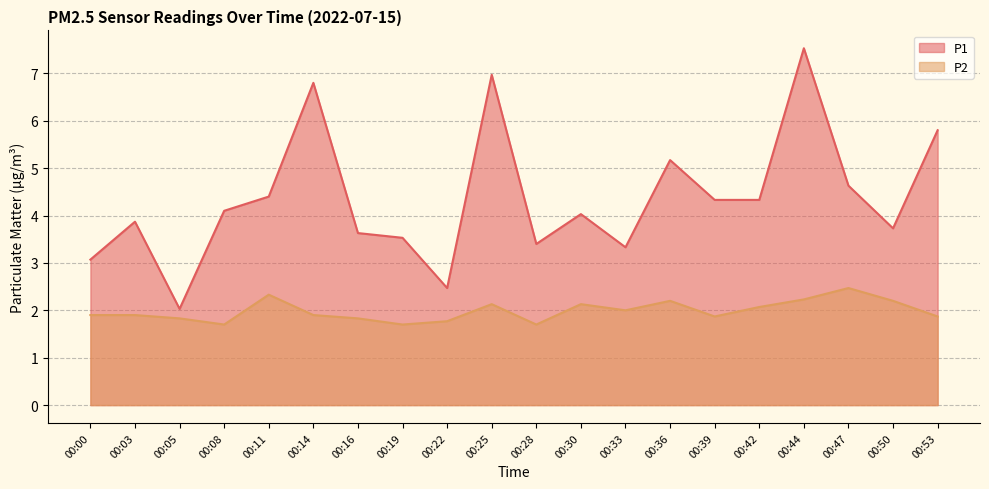

What is the value of the P2 point at the 12th from the left?

2.1